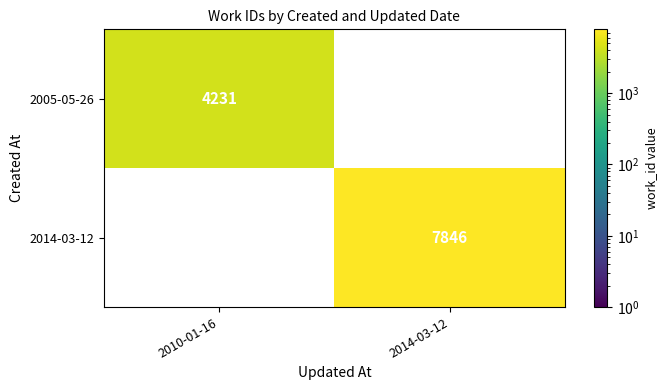

Which category has the lowest value across all series?

2010-01-16